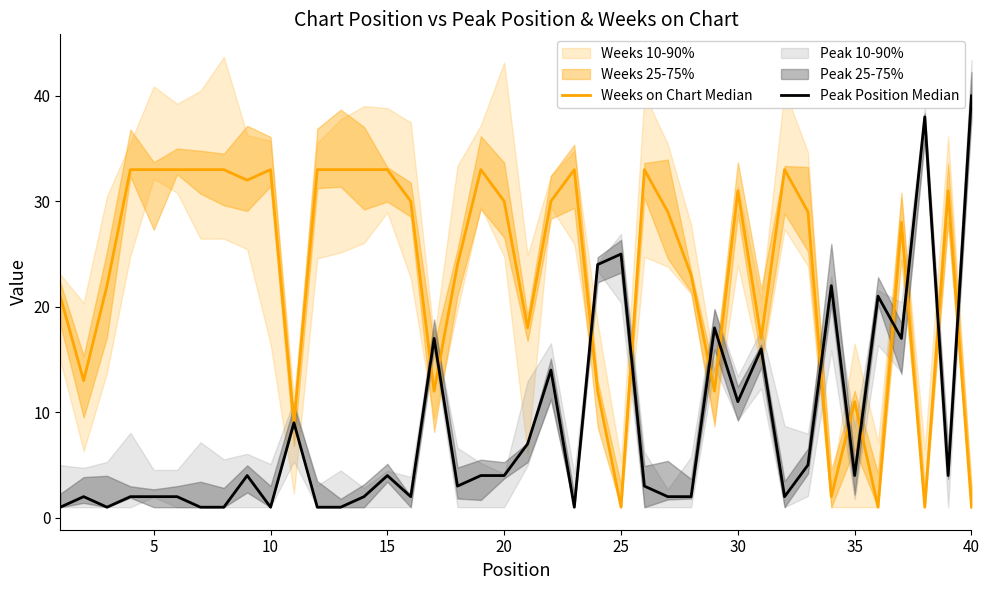

Which series changed the most between 0 and 24?

Peak Position Median